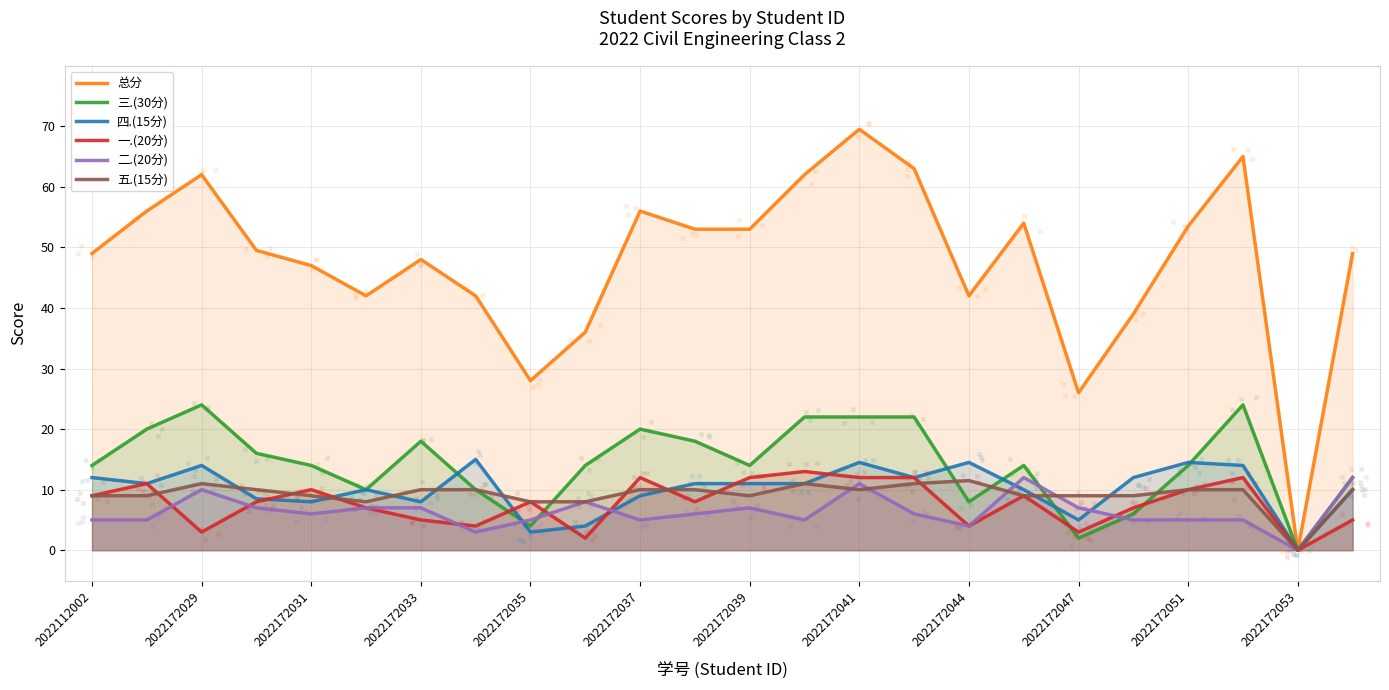

At which category is the sum across all series the highest?

14